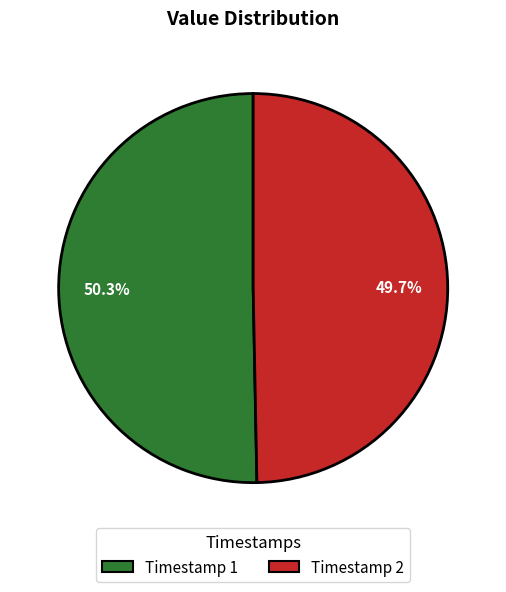

How many slices are in this pie chart?

2